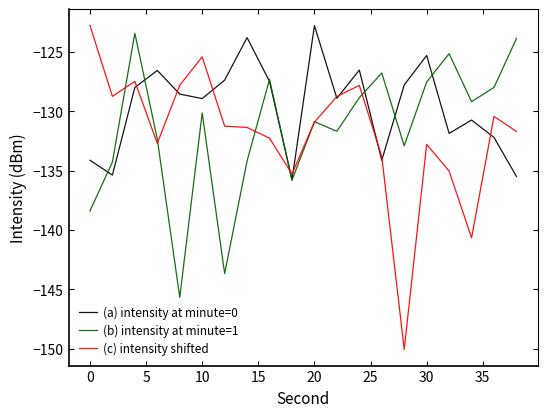

Which series has the widest spread of values?

(c) intensity shifted